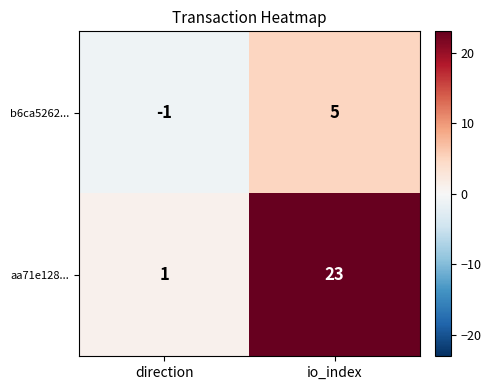

What is the spread (max minus min) of values at io_index?

18